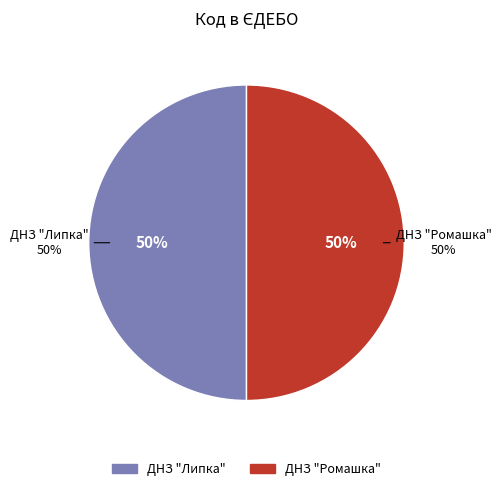

Which slice is the smallest?

ДНЗ "Липка"